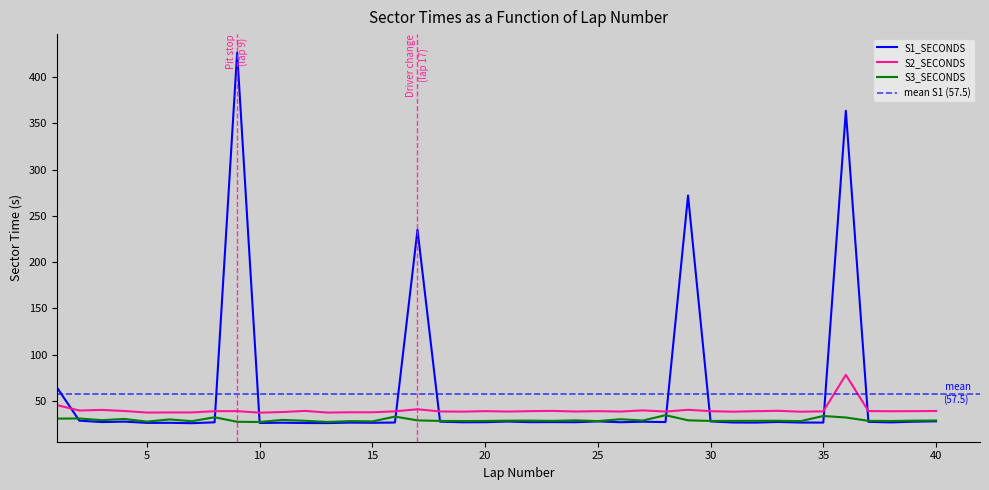

What is the difference between the maximum and minimum values in the S3_SECONDS series?

7.4